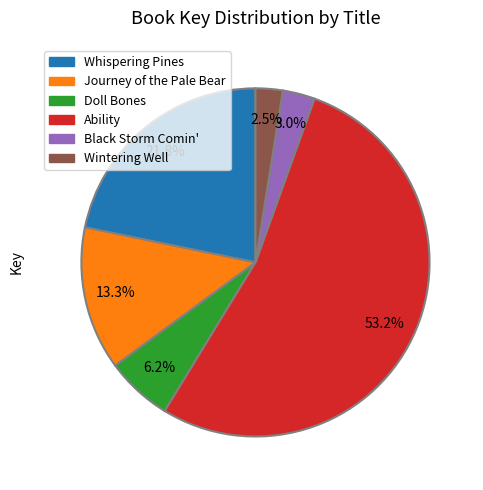

How many segments does this pie chart have?

6